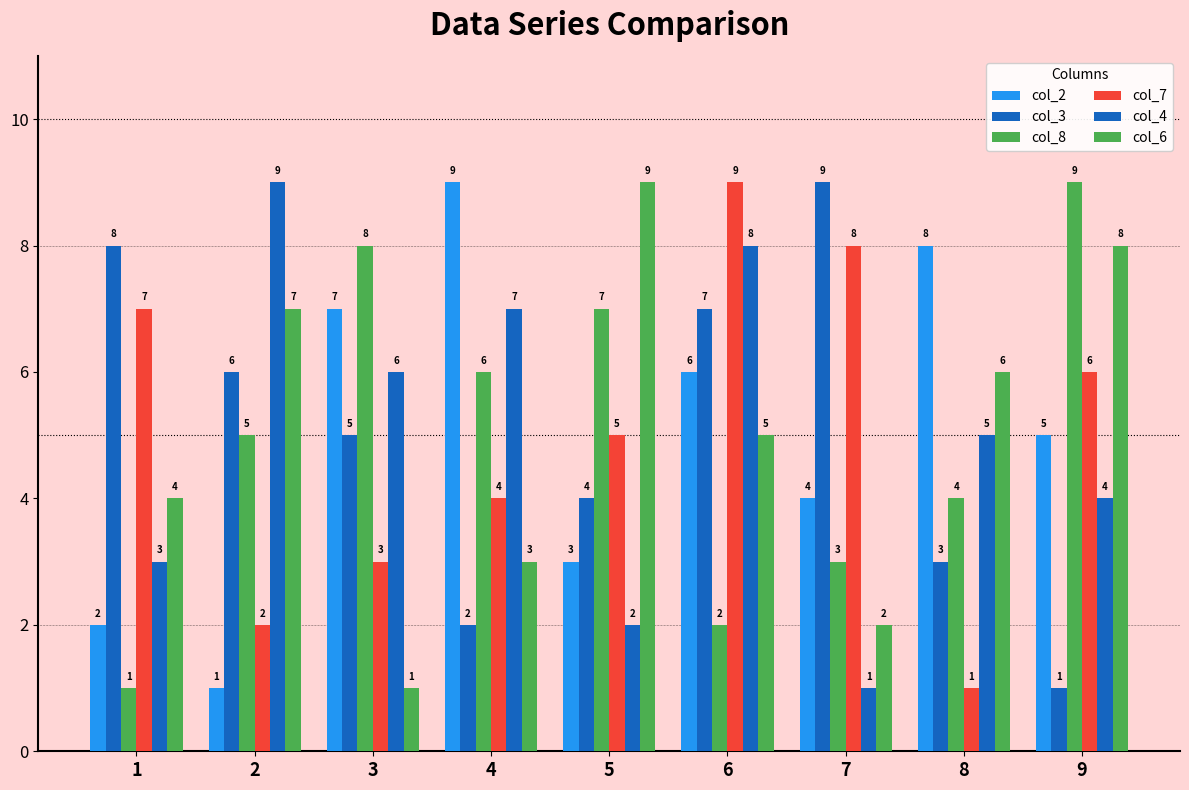

How many bars are there in total?

54